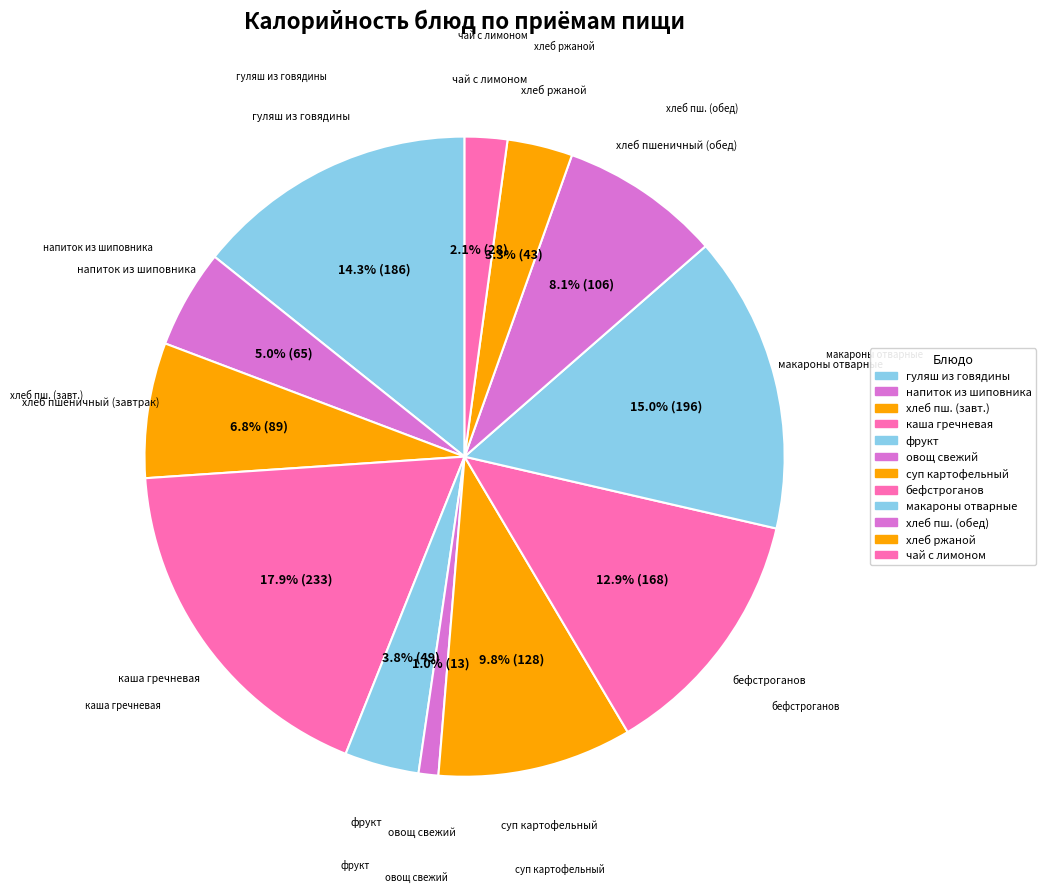

Rank the categories by value from lowest to highest.

овощ свежий, чай с лимоном, хлеб ржаной, фрукт, напиток из шиповника, хлеб пшеничный (завтрак), хлеб пшеничный (обед), суп картофельный, бефстроганов, гуляш из говядины, макароны отварные, каша гречневая